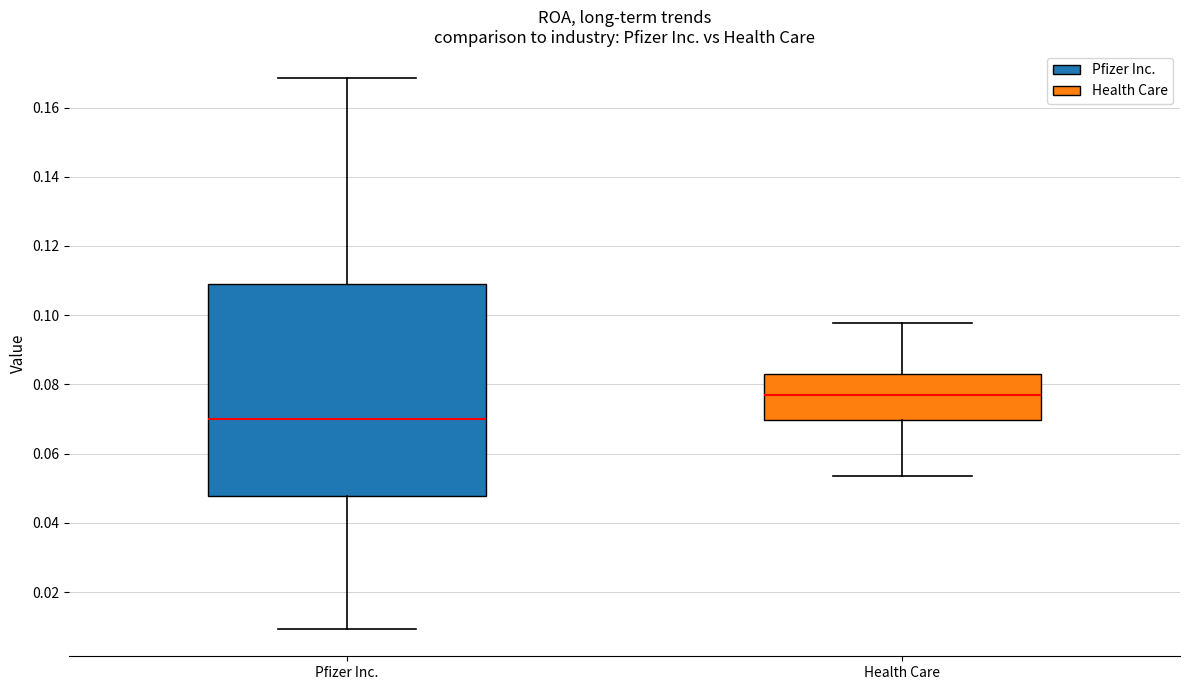

Reading left to right, transcribe this box plot: for each box, give where its median line is, the range the box spans, and where its two whiskers end, as read against the y-axis. The values are not printed on the chart, so give them approximately, as read against the axis.

Pfizer Inc.: median 0.070, box 0.048 to 0.110, whiskers 0.010 to 0.168
Health Care: median 0.076, box 0.070 to 0.084, whiskers 0.054 to 0.098